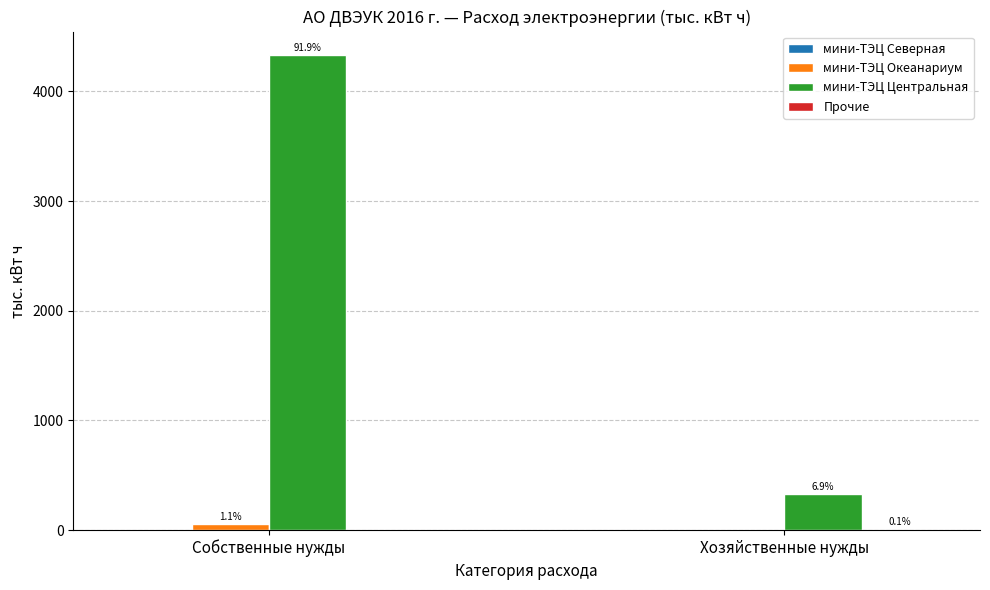

Are the bars grouped side by side (vs. stacked)?

Yes